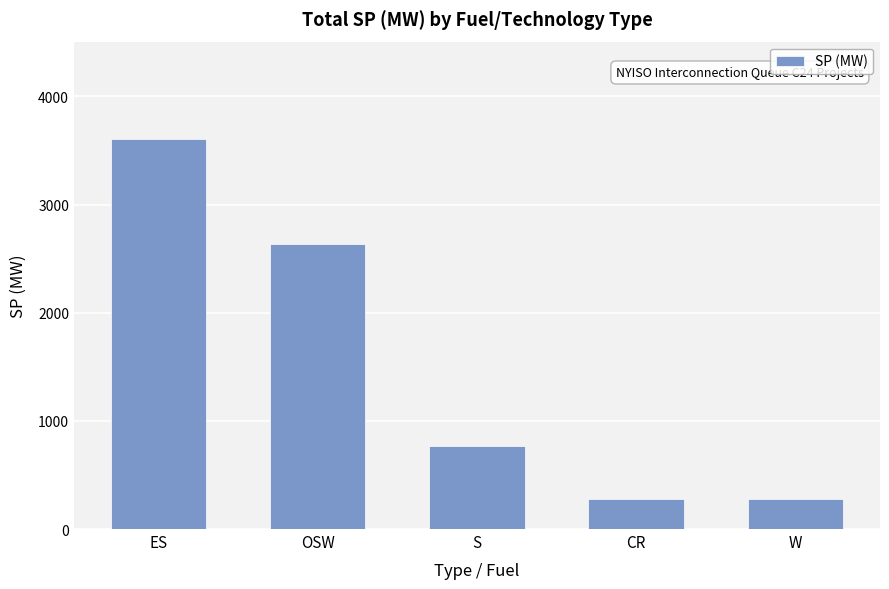

Which has a higher value, CR or ES?

ES